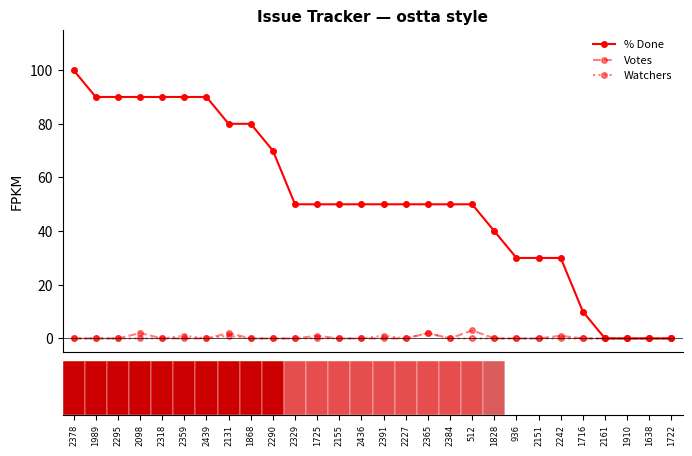

What are all the series names shown in the legend?

% Done, Votes, Watchers